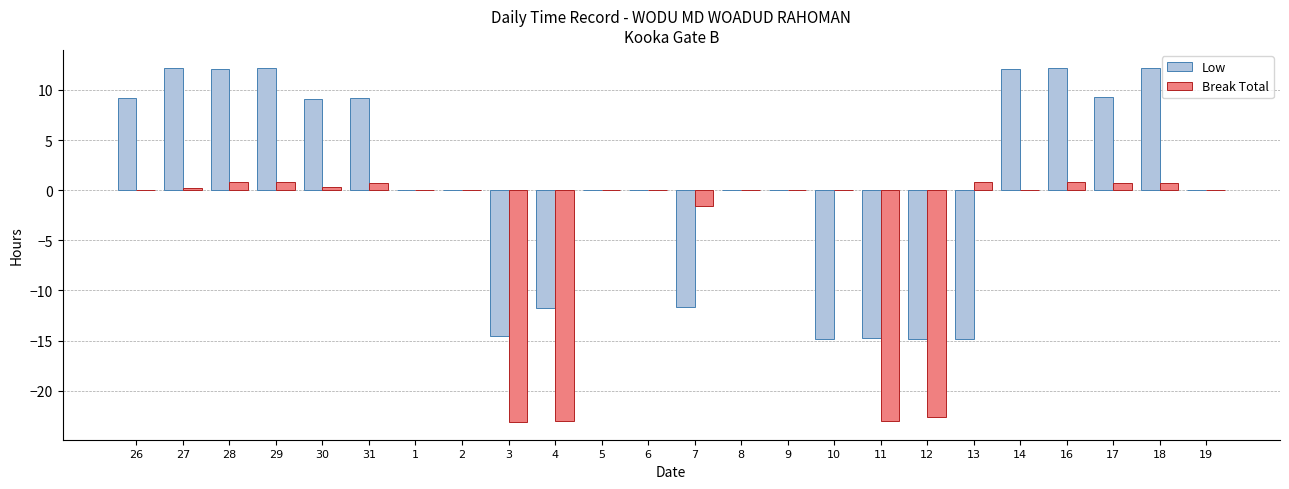

Between 27 and 8, which series saw the biggest shift?

Low